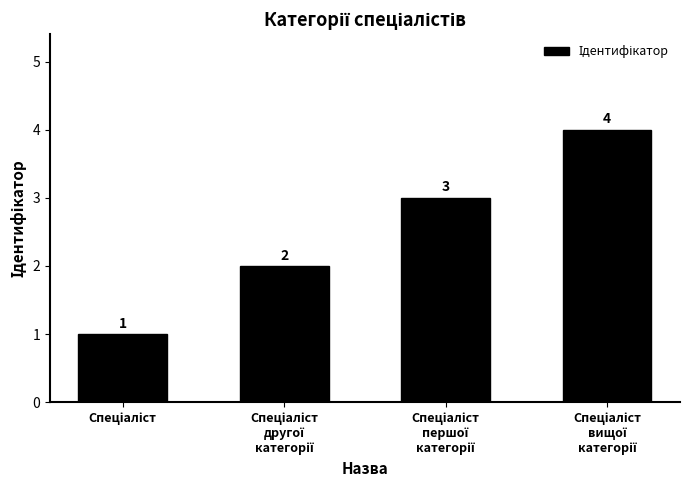

What is the value of the 4th bar from the left?

4